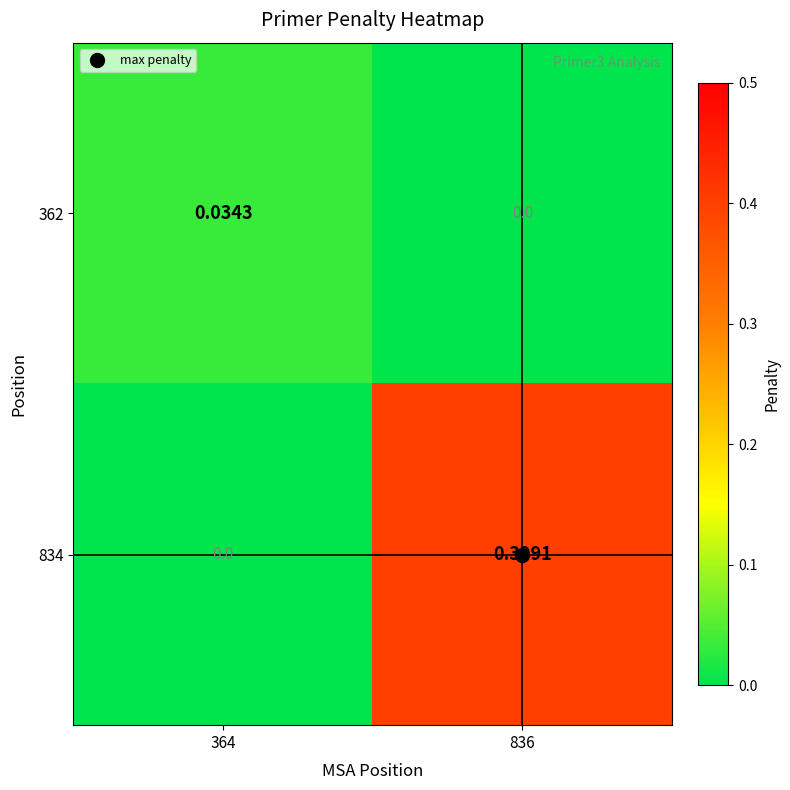

Between 364 and 836, which series saw the biggest shift?

834